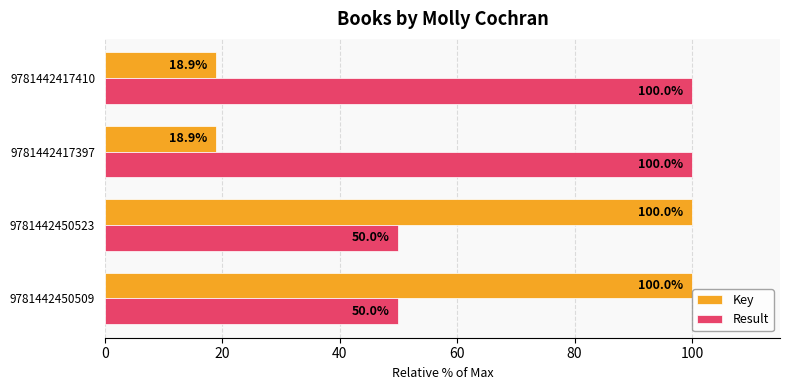

What is the spread (max minus min) of values at 9781442450523?

50.0